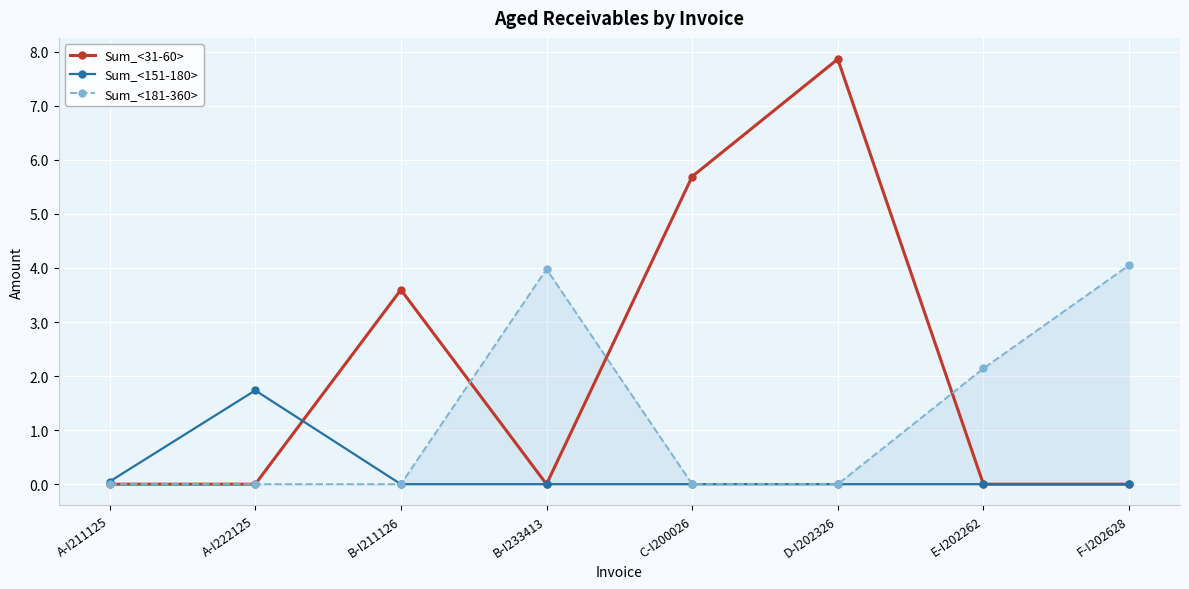

The value of Sum_<31-60> at C-I200026 is 7.4. True or false?

False